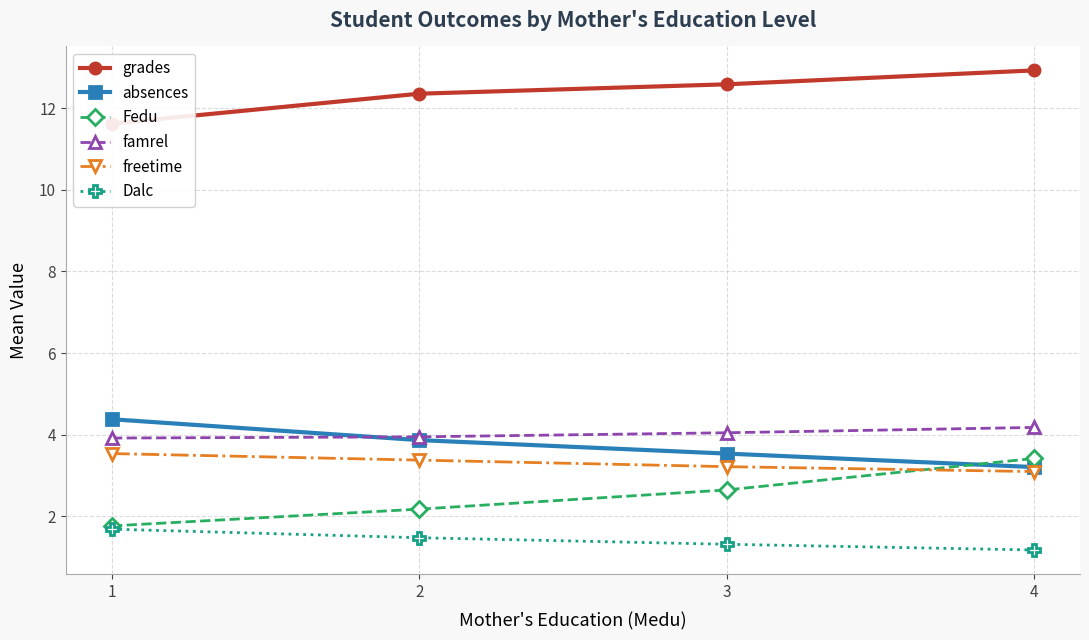

At how many categories does at least one series exceed 8?

4